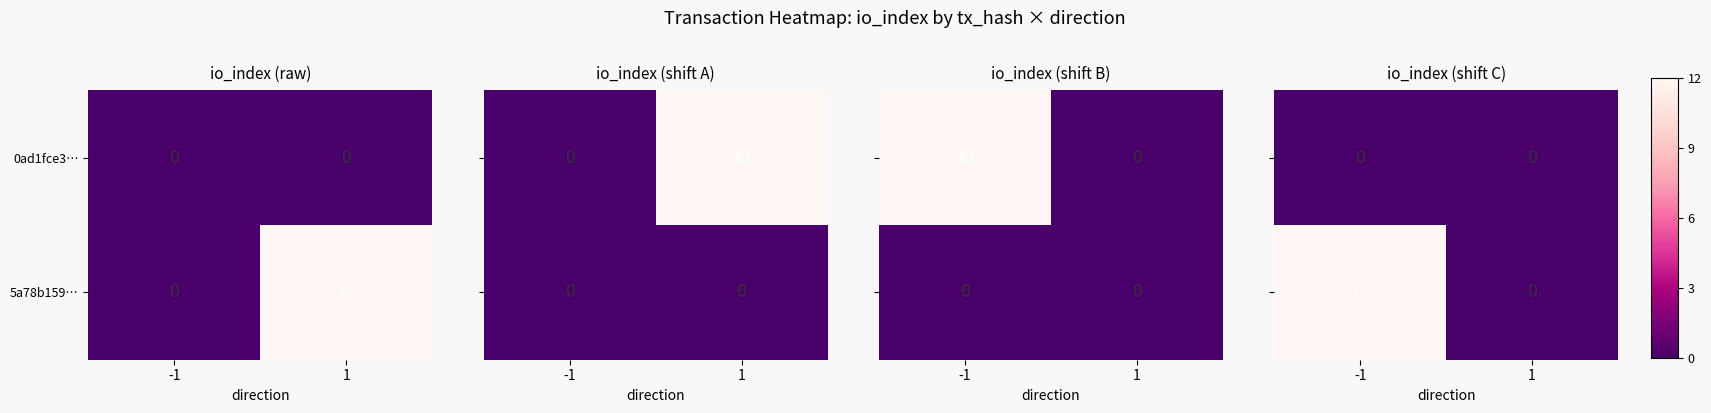

What is the sum of all 5a78b159… values?

12